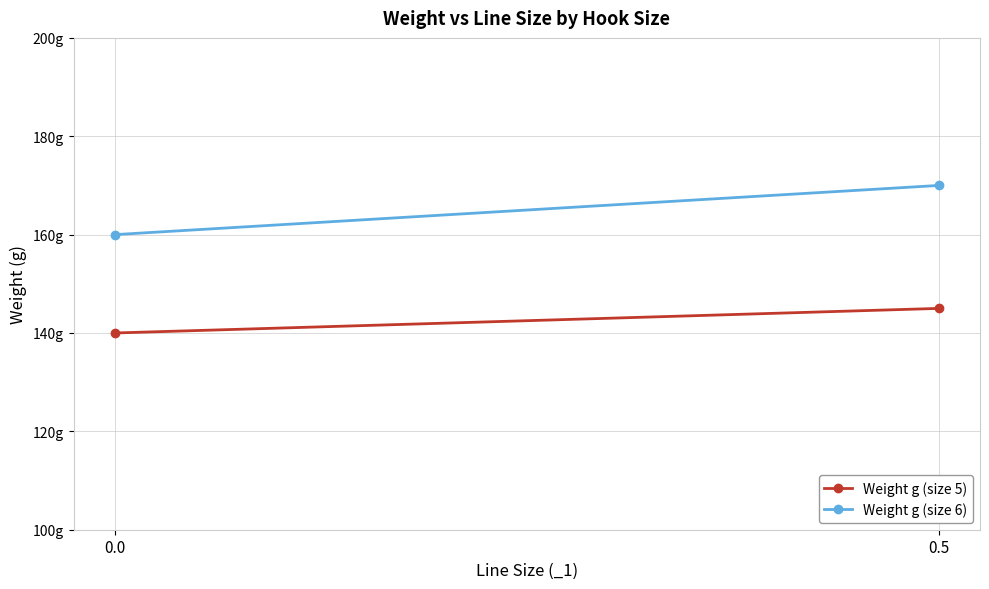

At which category is the sum across all series the highest?

0.5